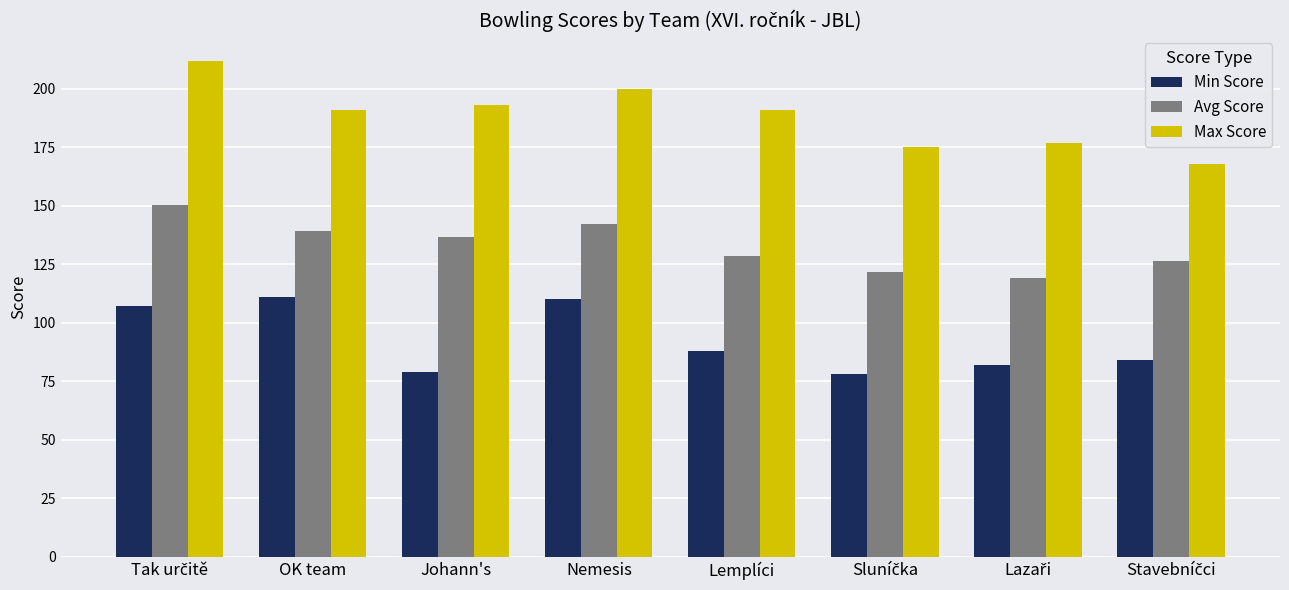

What is the difference between the maximum and second lowest values in the Min Score series?

32.0